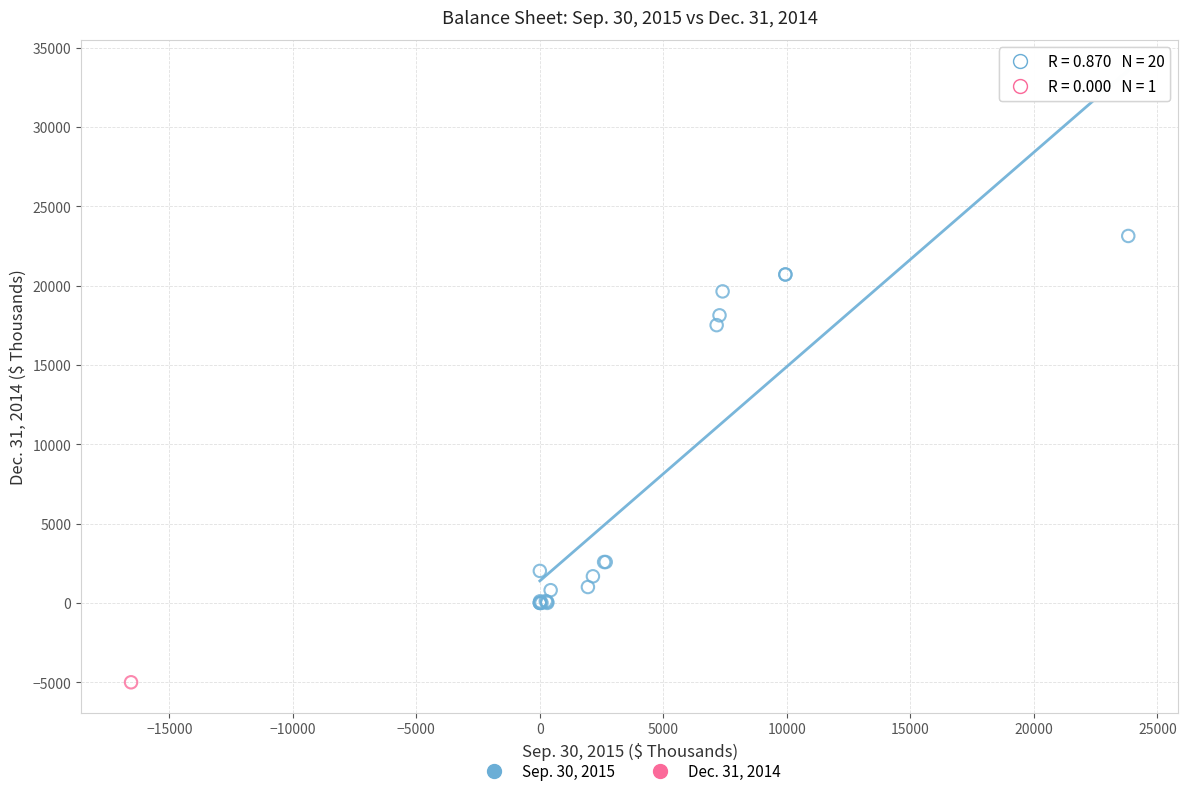

What are all the series names shown in the legend?

Sep. 30, 2015, Dec. 31, 2014